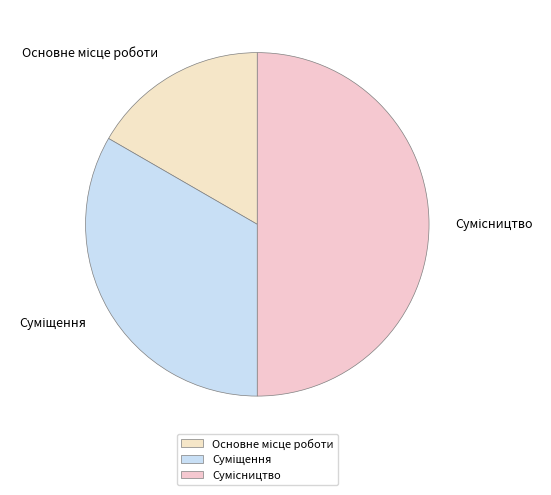

What percentage do Основне місце роботи and Сумісництво together represent?

66.7%